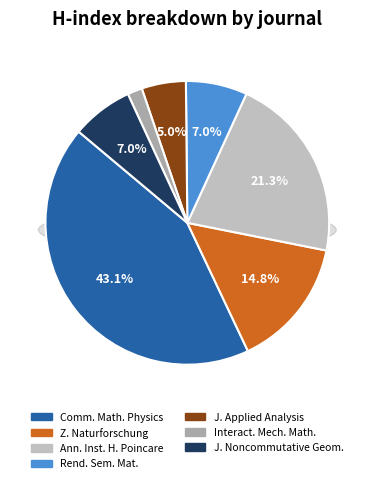

Does Zeitschrift fur Naturforschung account for over 50% of the chart?

No